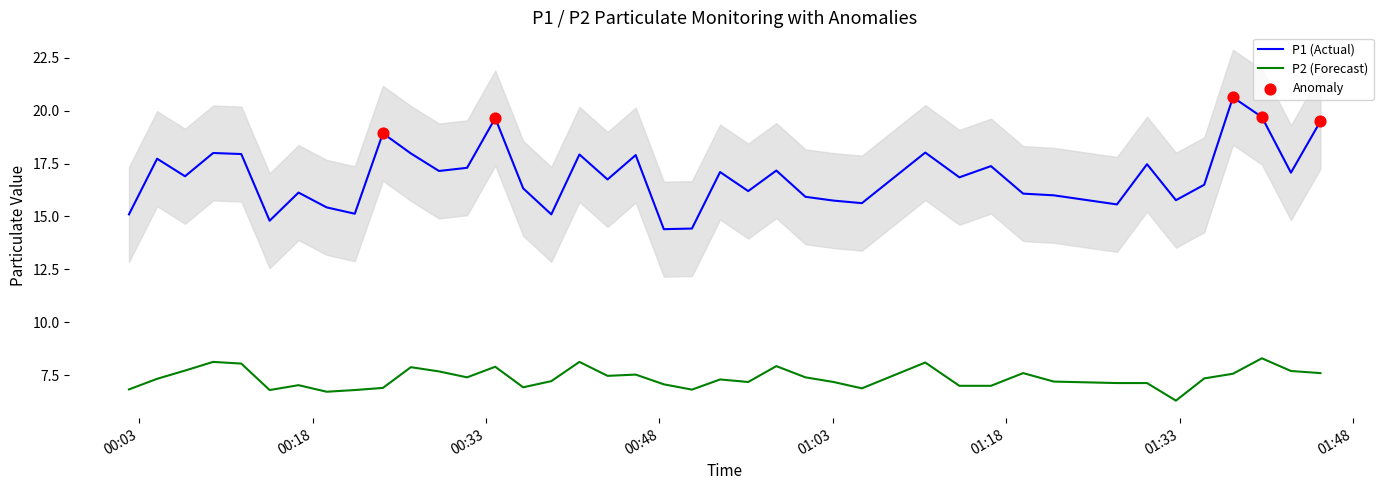

What is the lowest value of the P1 (Actual) series?

14.4